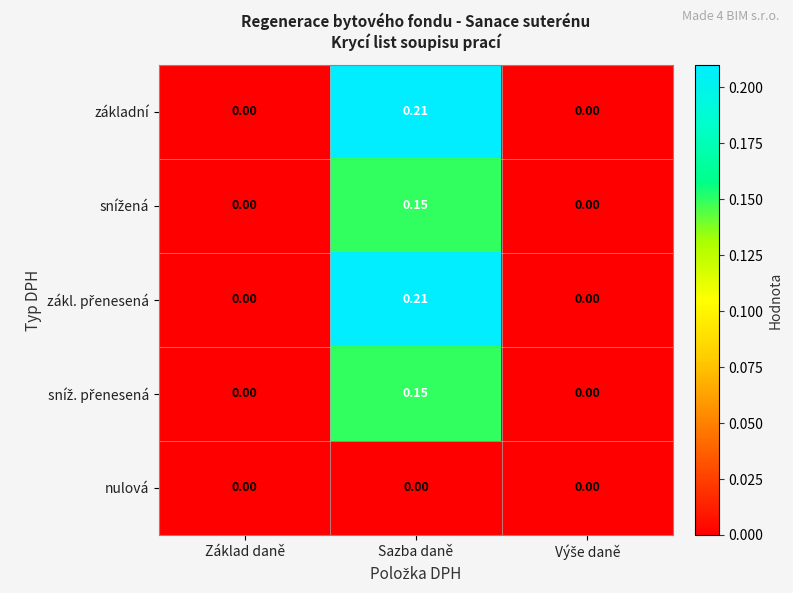

At which category is the sum across all series the highest?

Sazba daně